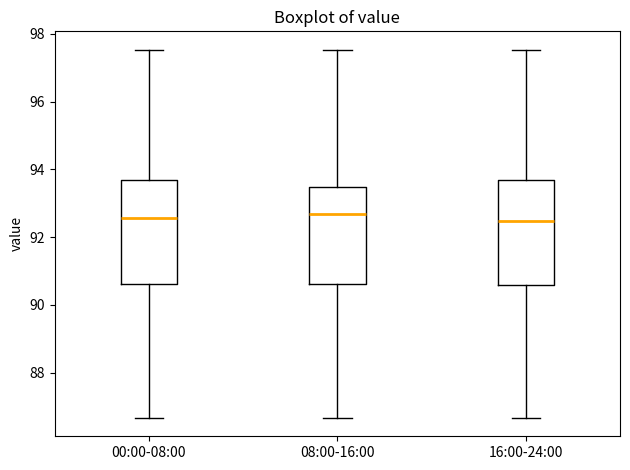

Where does the upper whisker of the box for 08:00-16:00 end on the y-axis? The values are not printed on the chart, so give them approximately, as read against the axis.

97.6